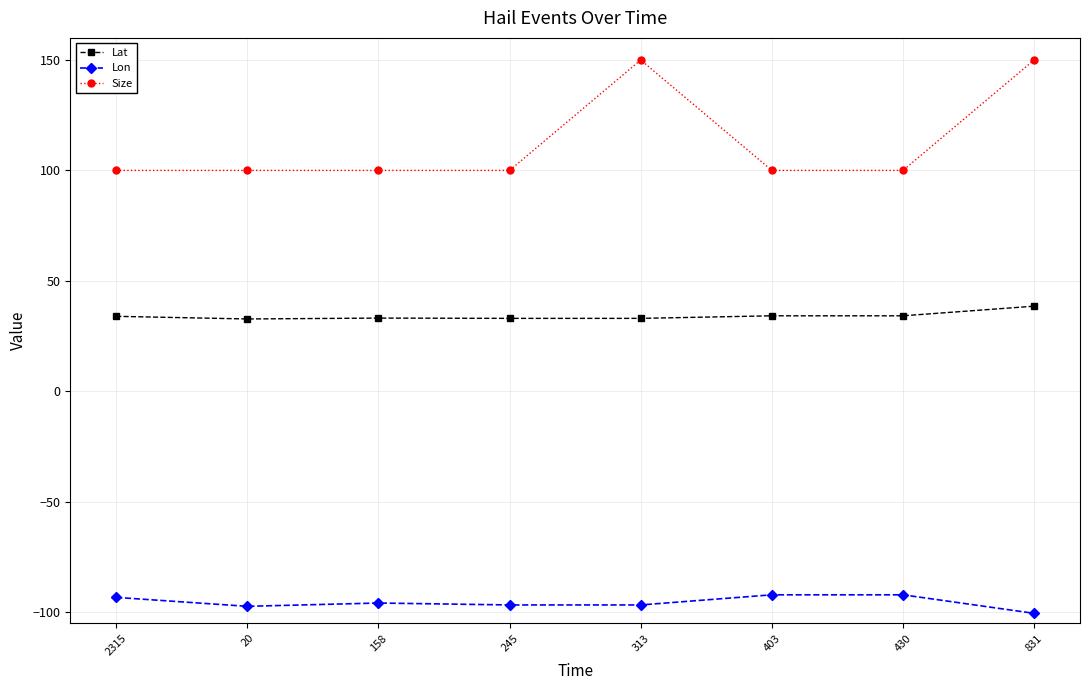

List the series in order of their overall mean, highest first.

Size, Lat, Lon